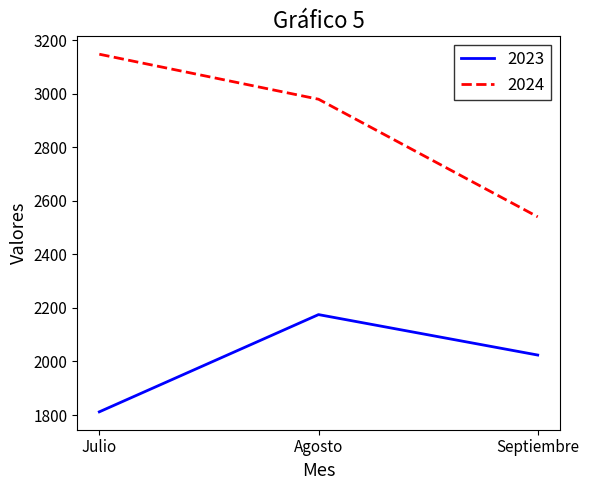

Reading right to left, transcribe all the data shown in this chart.

2023: Septiembre=2024	Agosto=2175	Julio=1812
2024: Septiembre=2540	Agosto=2979	Julio=3147